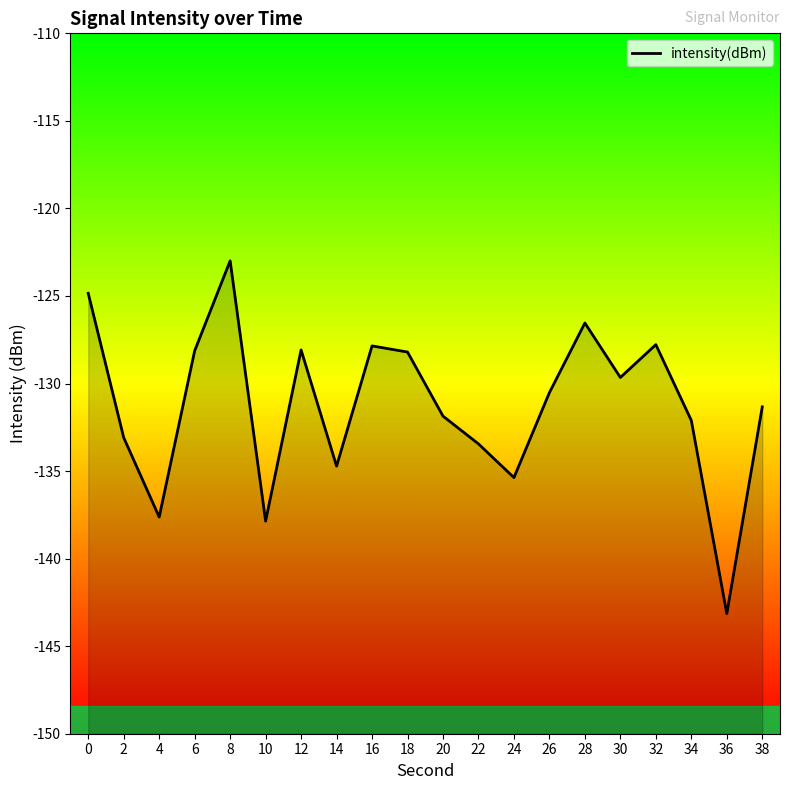

List the labels in order of value, largest first.

8, 0, 28, 32, 16, 12, 6, 18, 30, 26, 38, 20, 34, 2, 22, 14, 24, 4, 10, 36